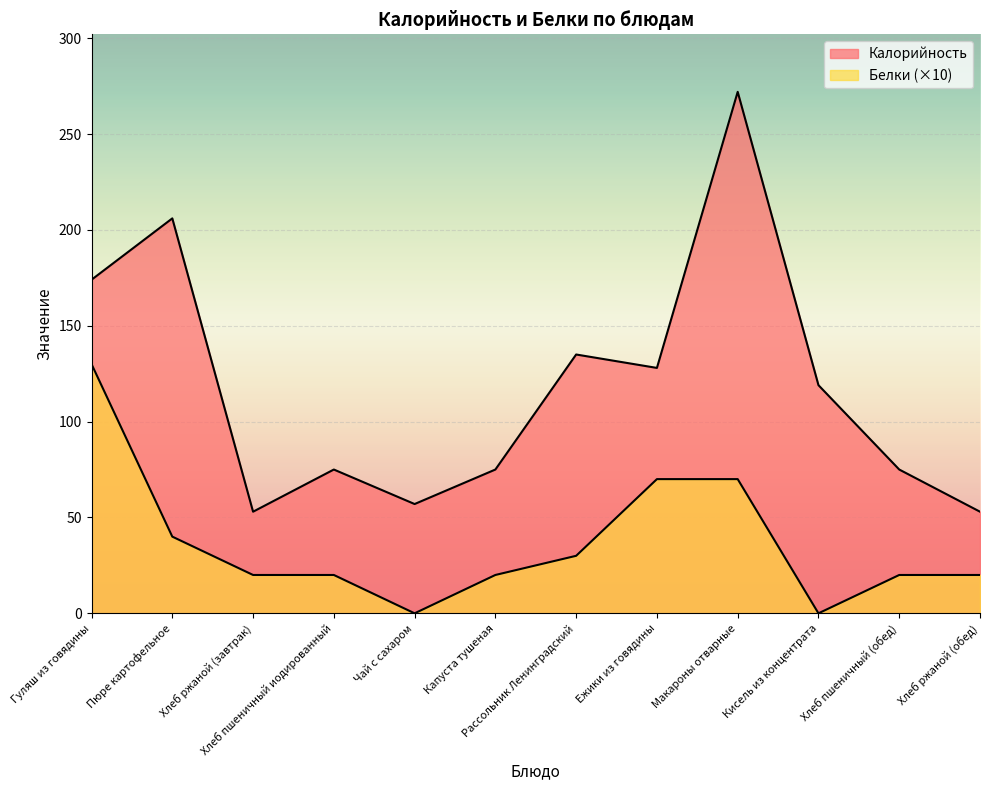

What is the greatest value displayed?

272